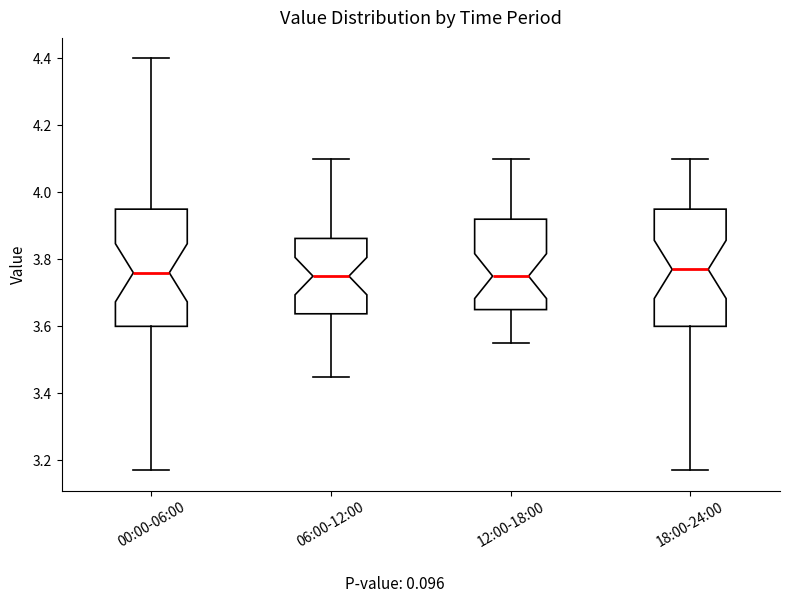

Where is the lower edge of the box for 06:00-12:00 on the y-axis? The values are not printed on the chart, so give them approximately, as read against the axis.

3.64